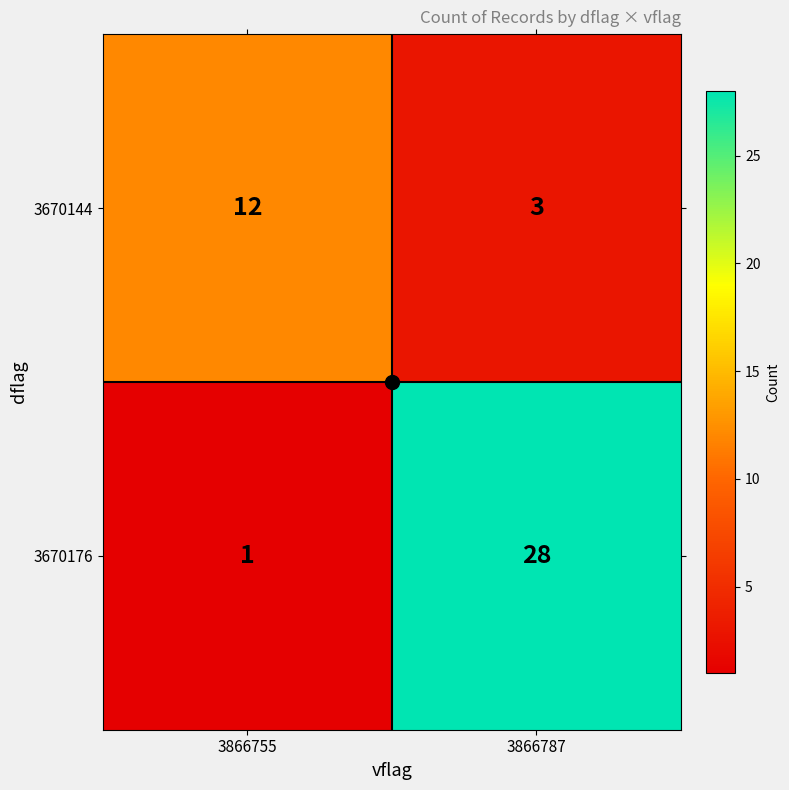

Where is 3670176 nearest to the value 14?

3866755